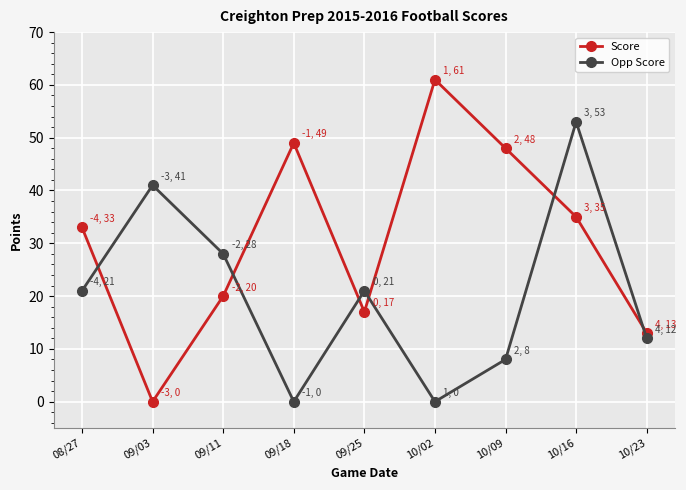

Which series has the largest range (max minus min)?

Score